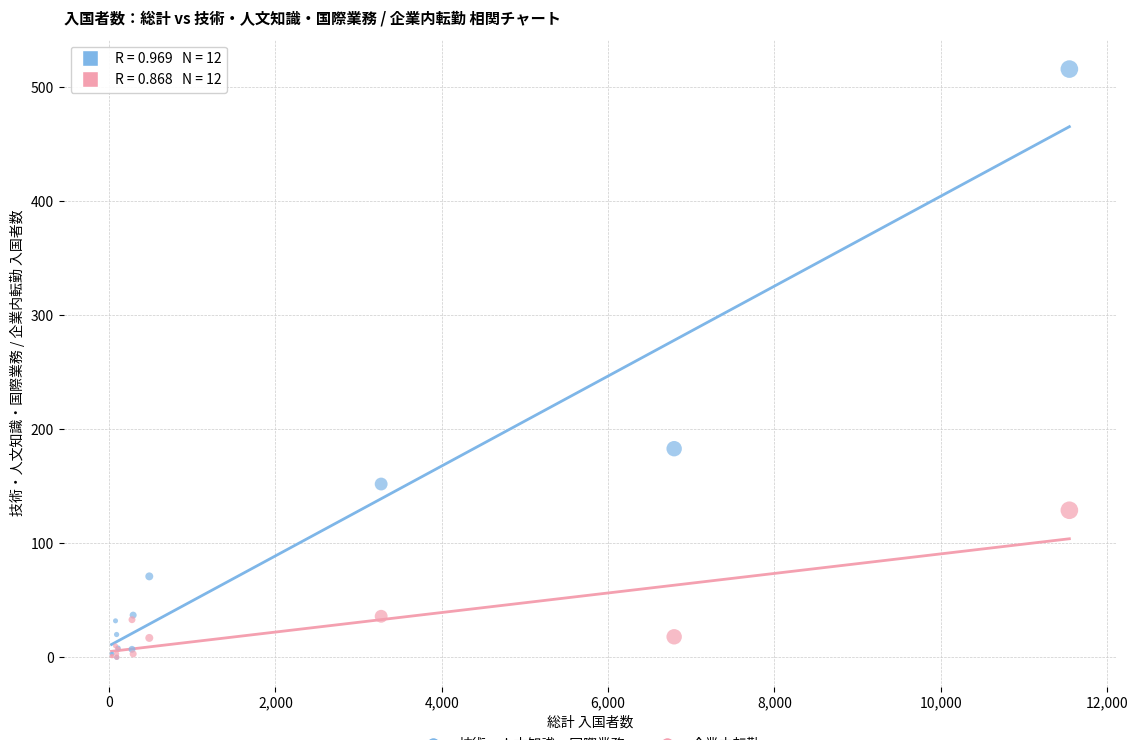

Across all series, what Y value is closest to 258?

183